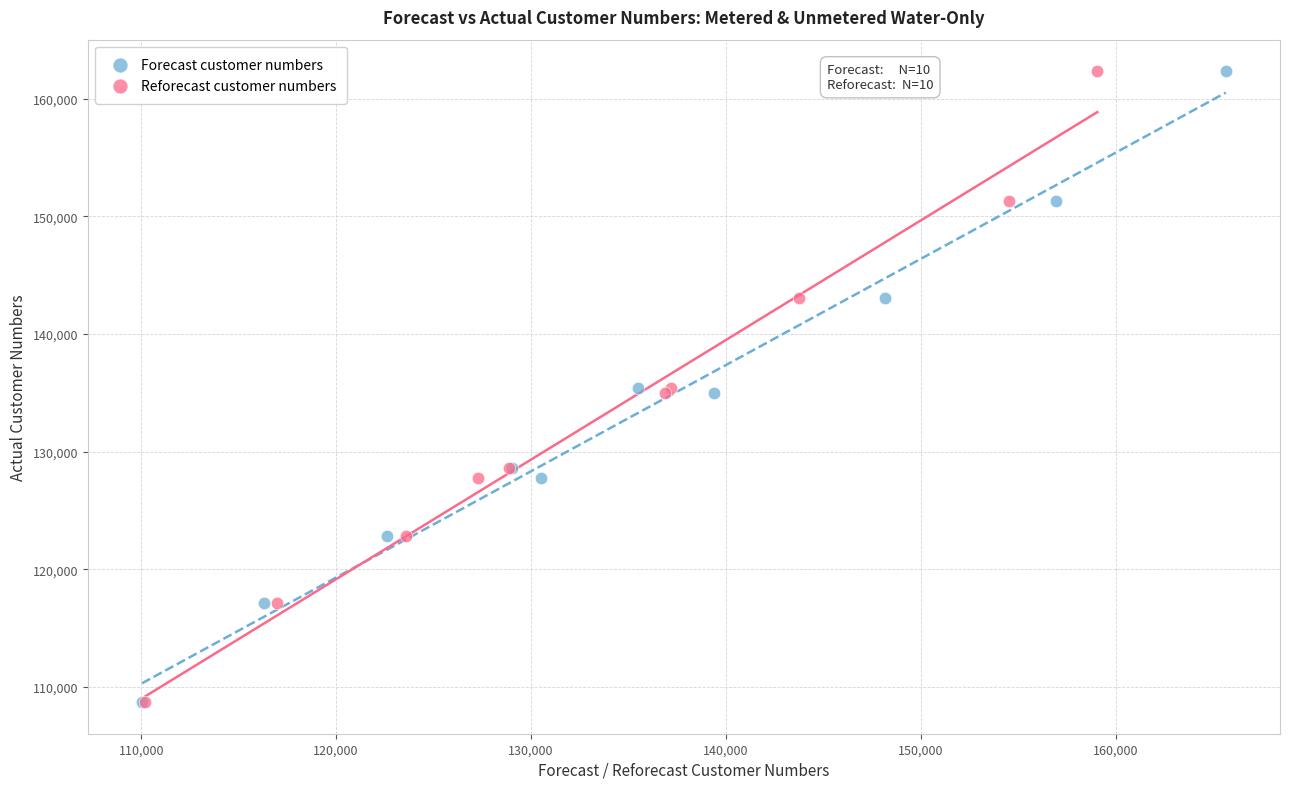

What are all the series names shown in the legend?

Forecast customer numbers, Reforecast customer numbers